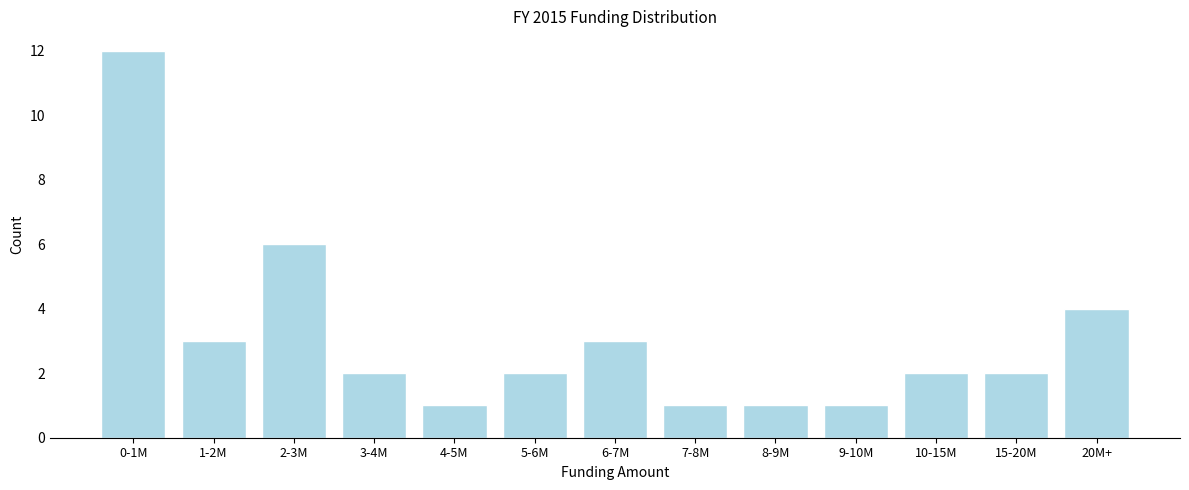

Reading left to right, extract all data points from this chart.

12	3	6	2	1	2	3	1	1	1	2	2	4